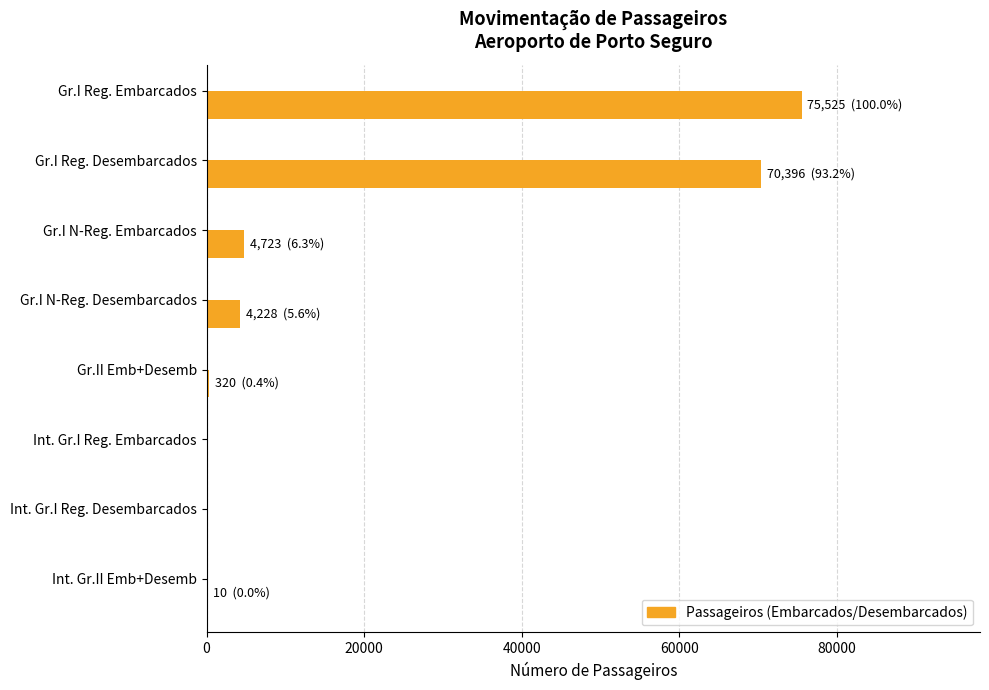

The chart shows a value of 75525 at Gr.I Reg. Embarcados. True or false?

True